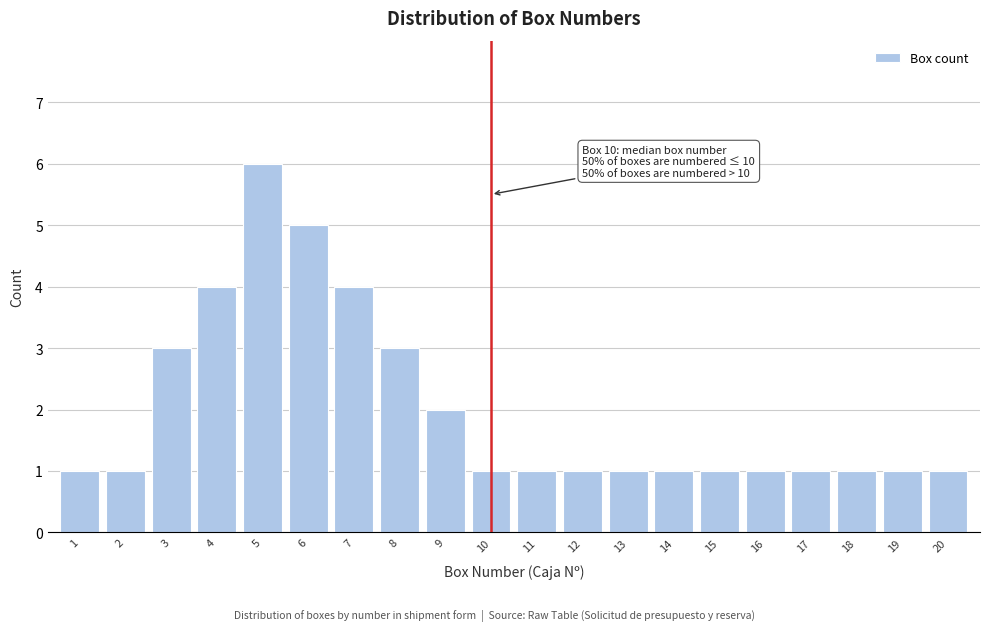

Reading left to right, list all the values displayed in this chart.

1=1	2=1	3=3	4=4	5=6	6=5	7=4	8=3	9=2	10=1	11=1	12=1	13=1	14=1	15=1	16=1	17=1	18=1	19=1	20=1